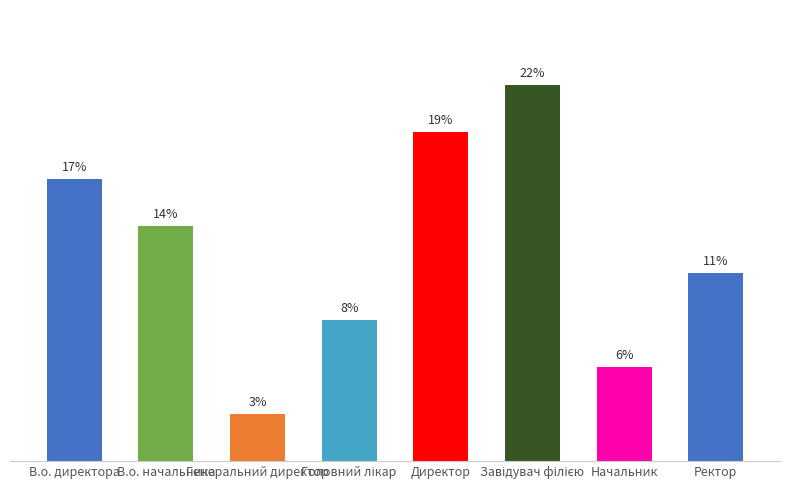

What is the label of the 6th bar from the right?

Генеральний директор